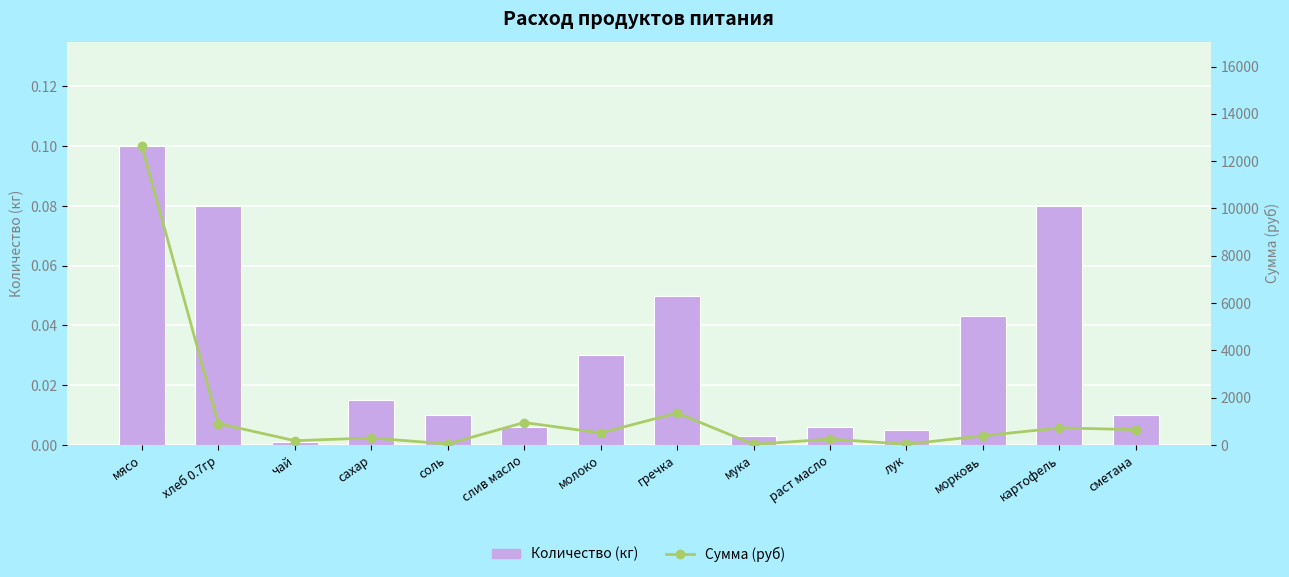

True or false: Количество (кг) has a value of 0.0 at чай.

False